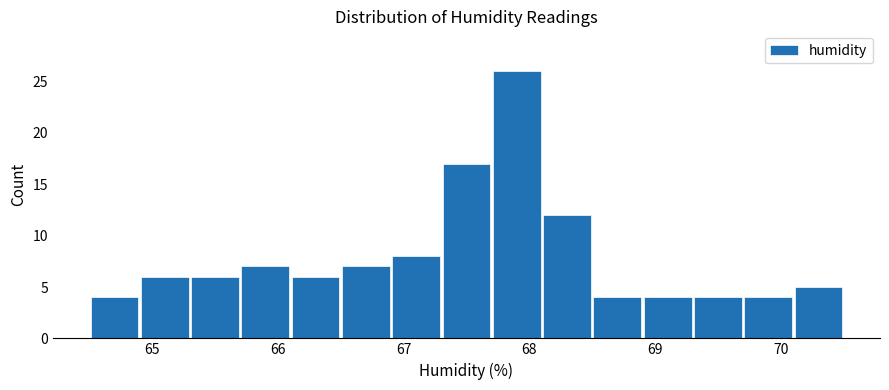

What is the height of the bar covering 64.5 to 64.9 on the x-axis? The values are not printed on the chart, so give them approximately, as read against the axis.

4